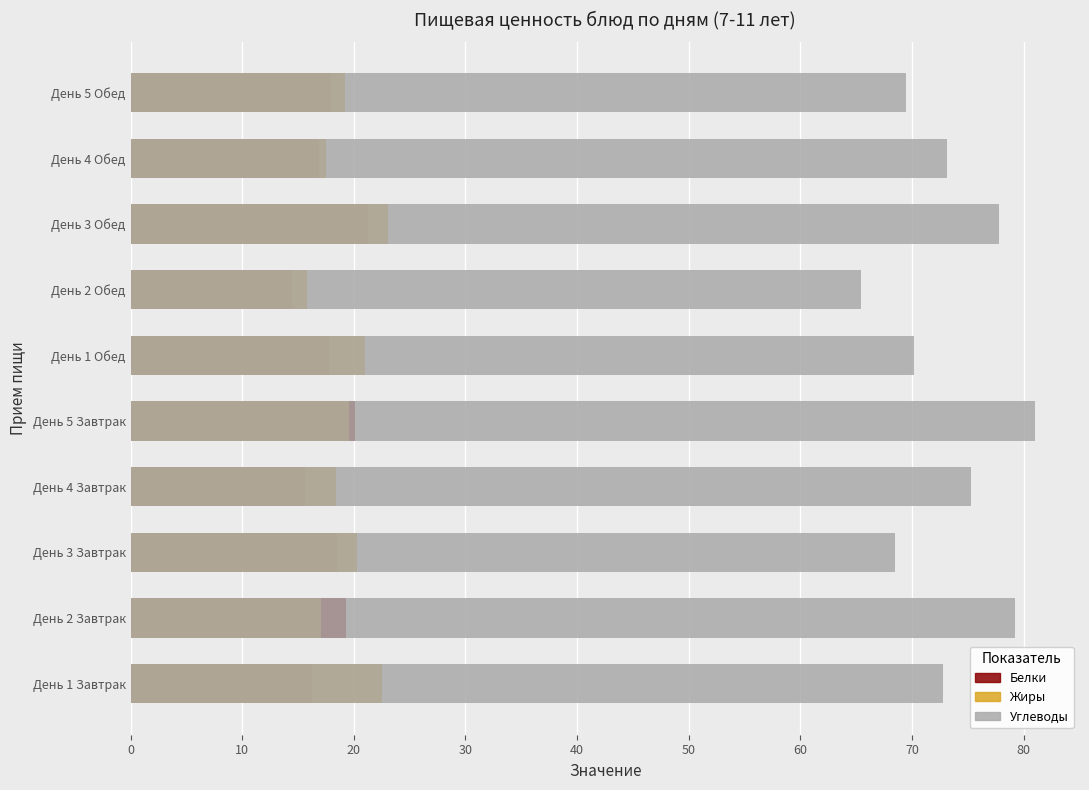

How many distinct data groups are displayed?

3